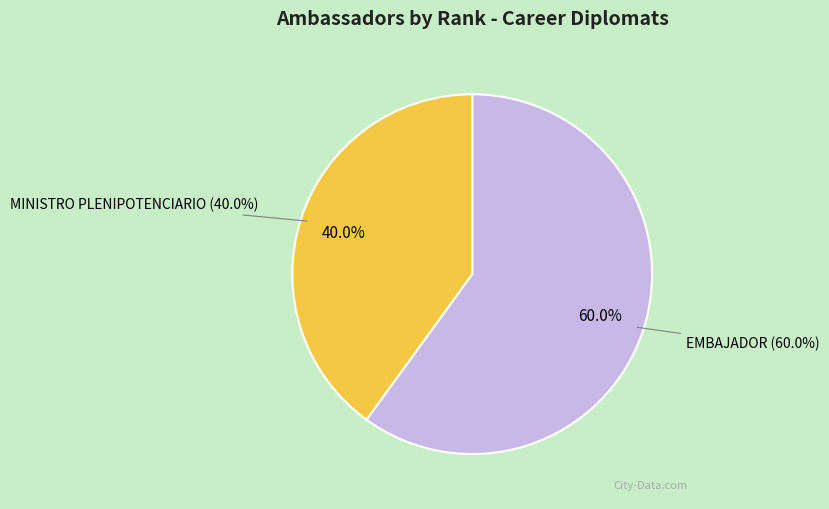

Is there any slice that represents more than half of the pie?

Yes